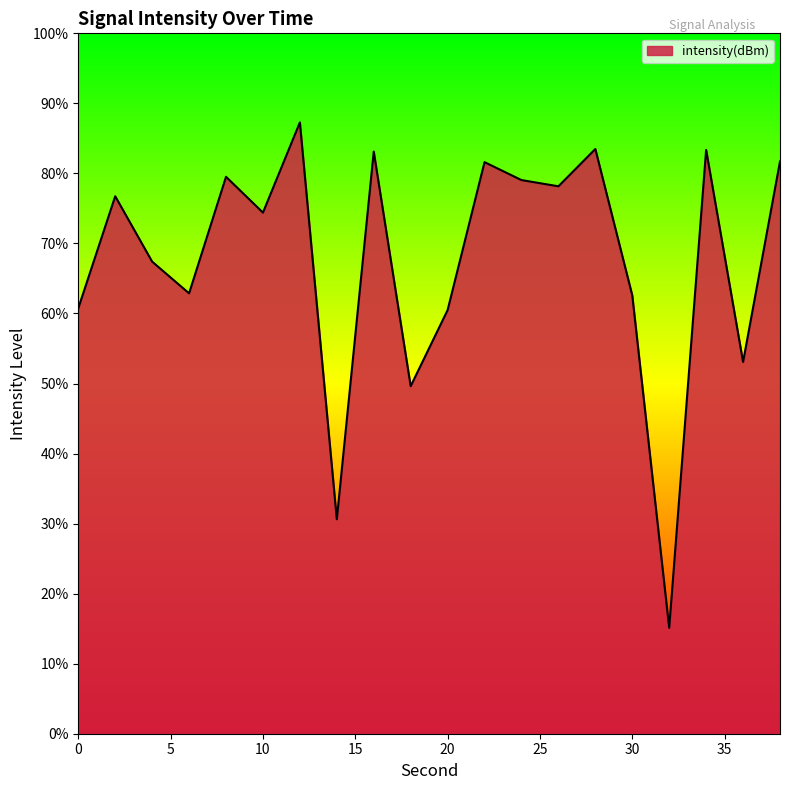

The value at 18 is -131.7. True or false?

True